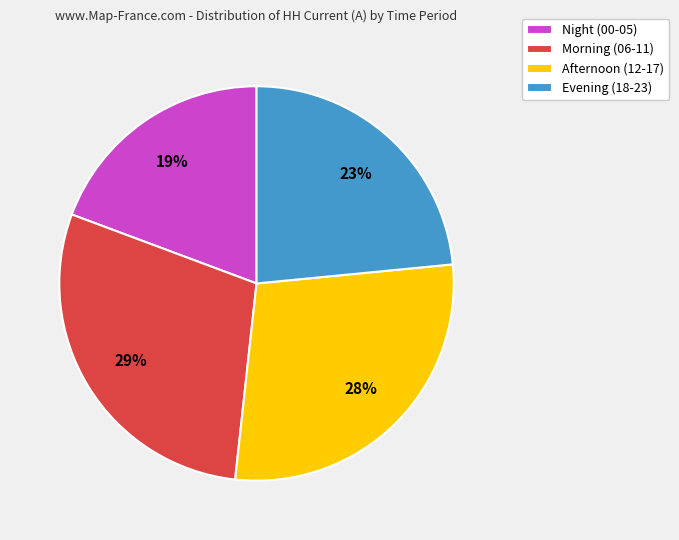

Count the number of slices in the pie.

4